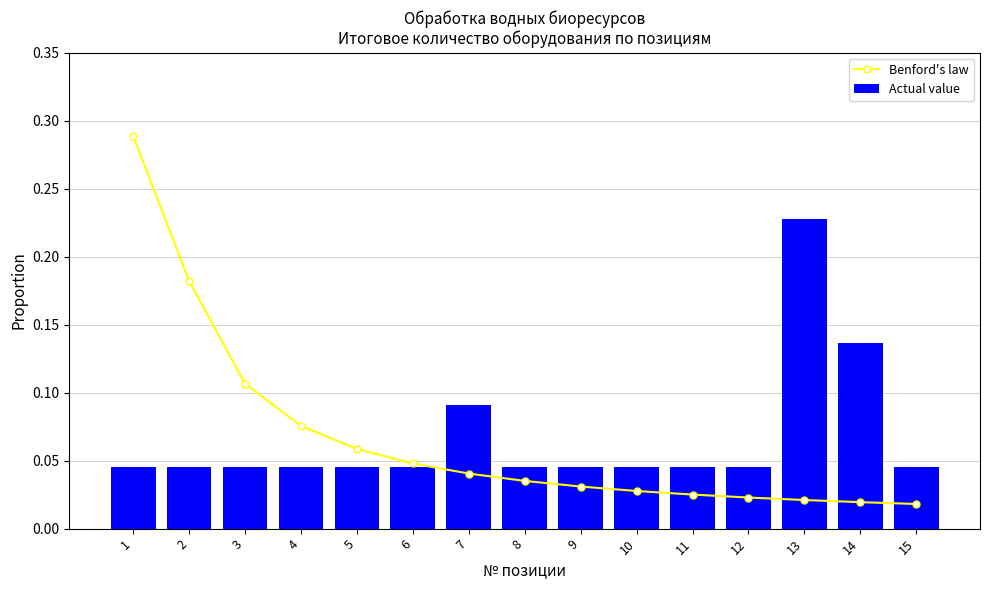

What is the spread (max minus min) of values at 1?

0.2